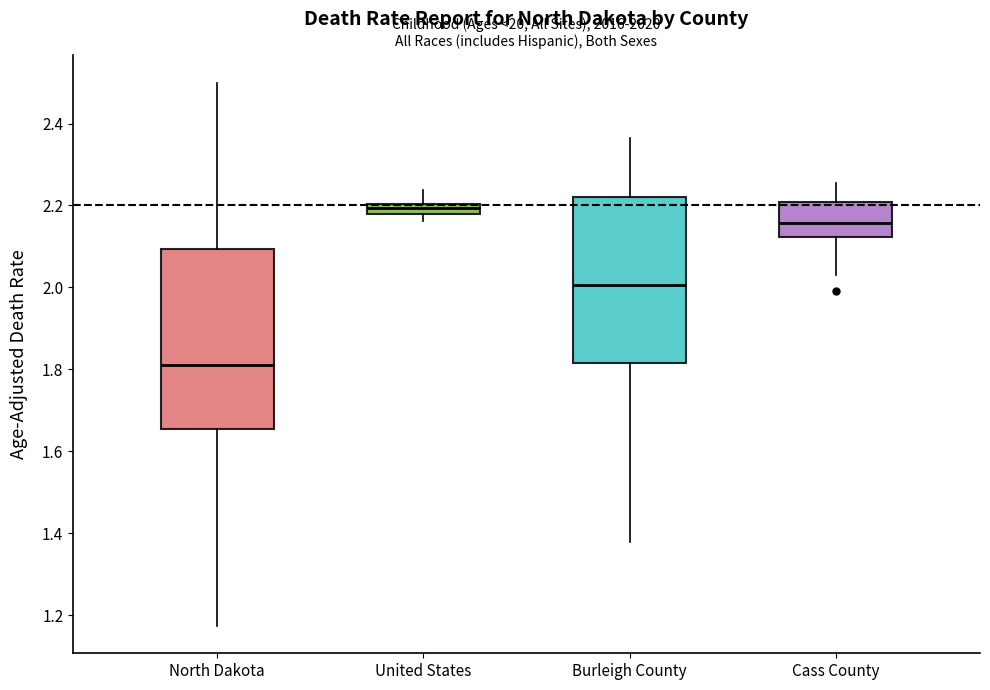

Where does the lower whisker of the box for Burleigh County end on the y-axis? The values are not printed on the chart, so give them approximately, as read against the axis.

1.38